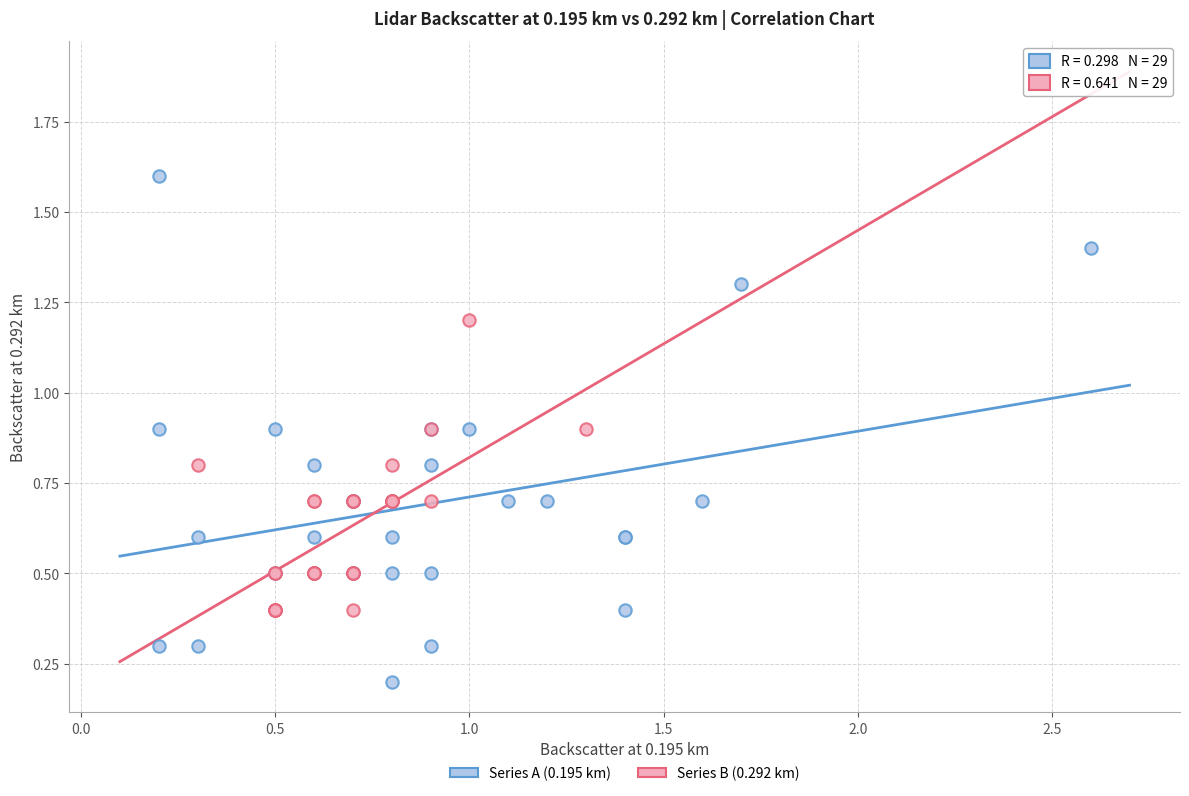

Which series contains the lowest Y value?

Series A (0.195 km)